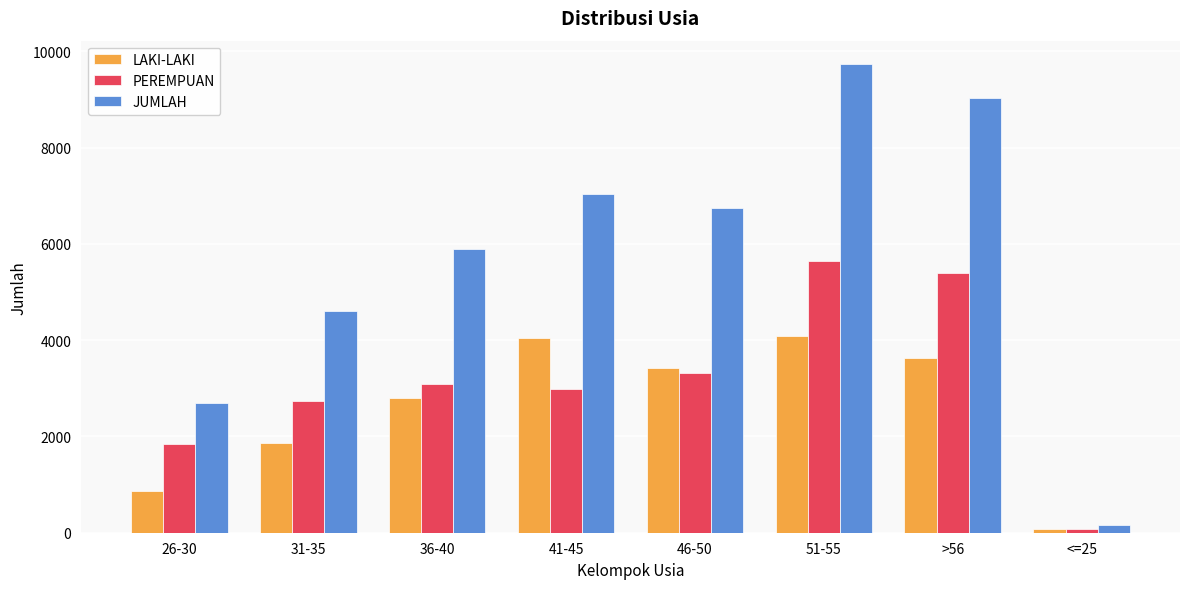

Which series has the largest range (max minus min)?

JUMLAH